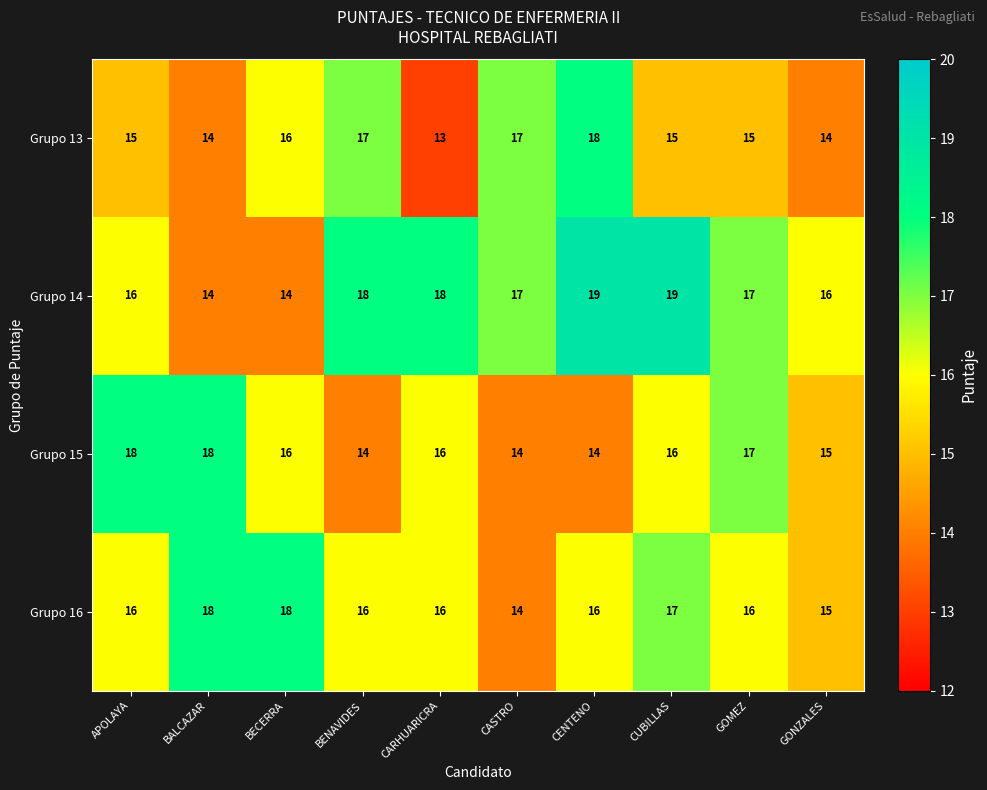

Count the Grupo 16 values in the range 16 to 17.

6